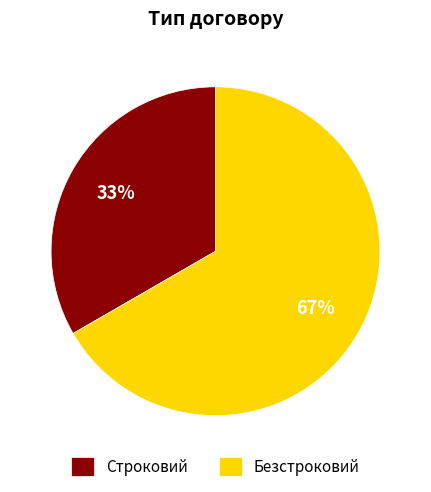

True or false: Безстроковий accounts for 67% of the total.

True